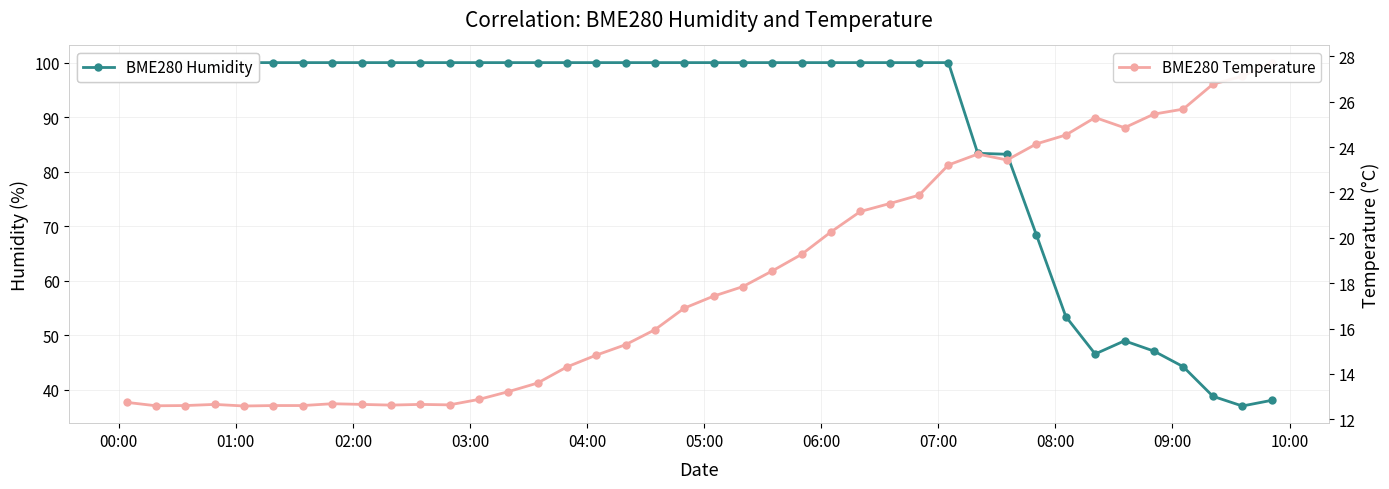

What are all the series names shown in the legend?

BME280 Humidity, BME280 Temperature